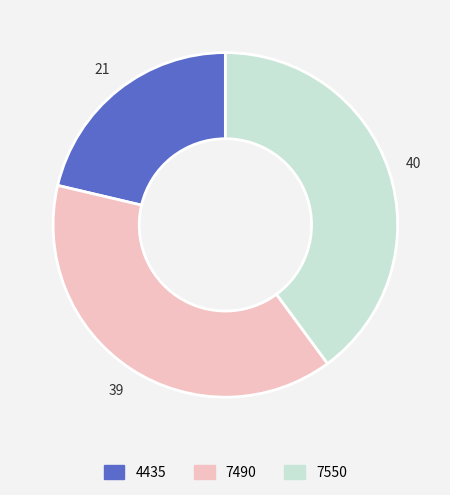

Which has a higher value, 7490 or 4435?

7490